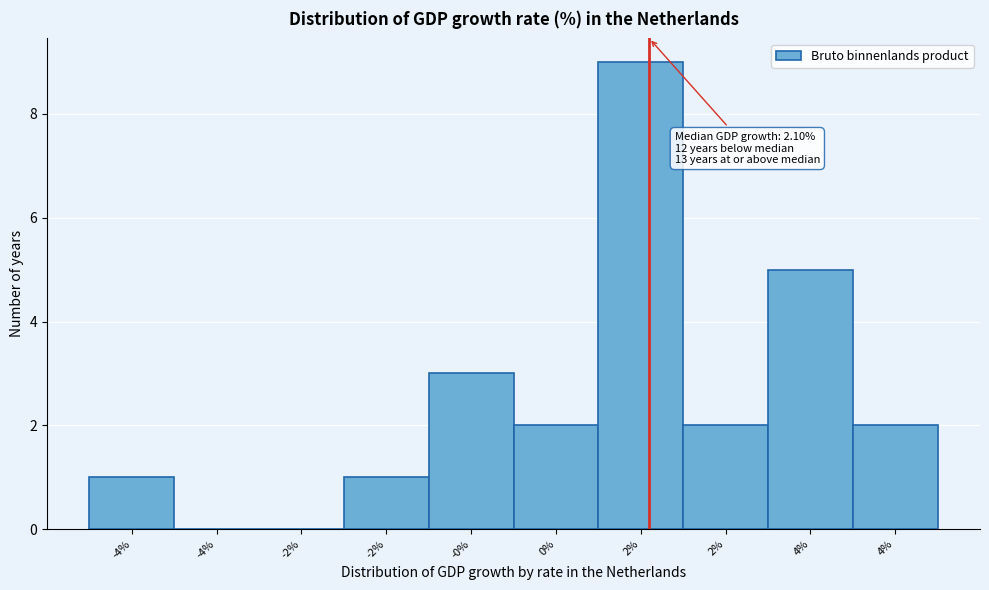

Count the number of data series in this chart.

1